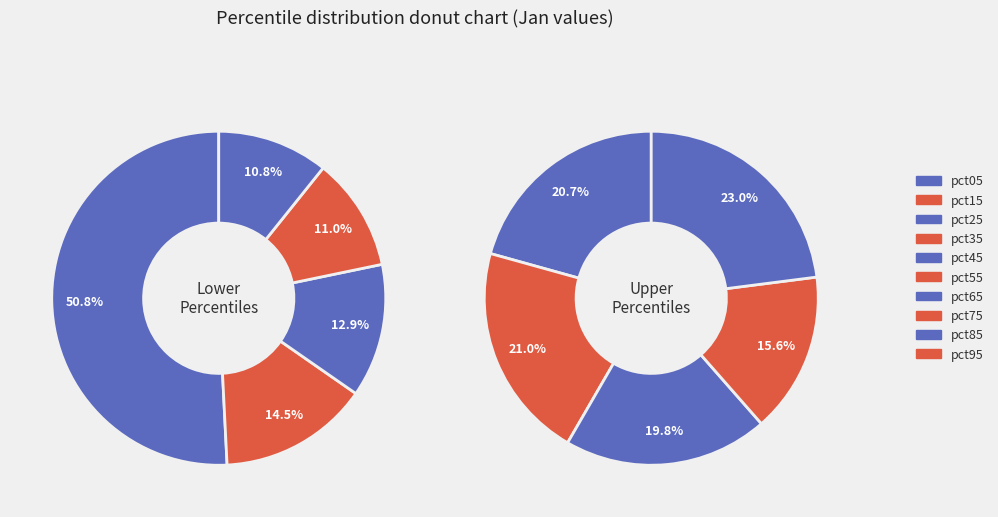

How many slices are in this pie chart?

10